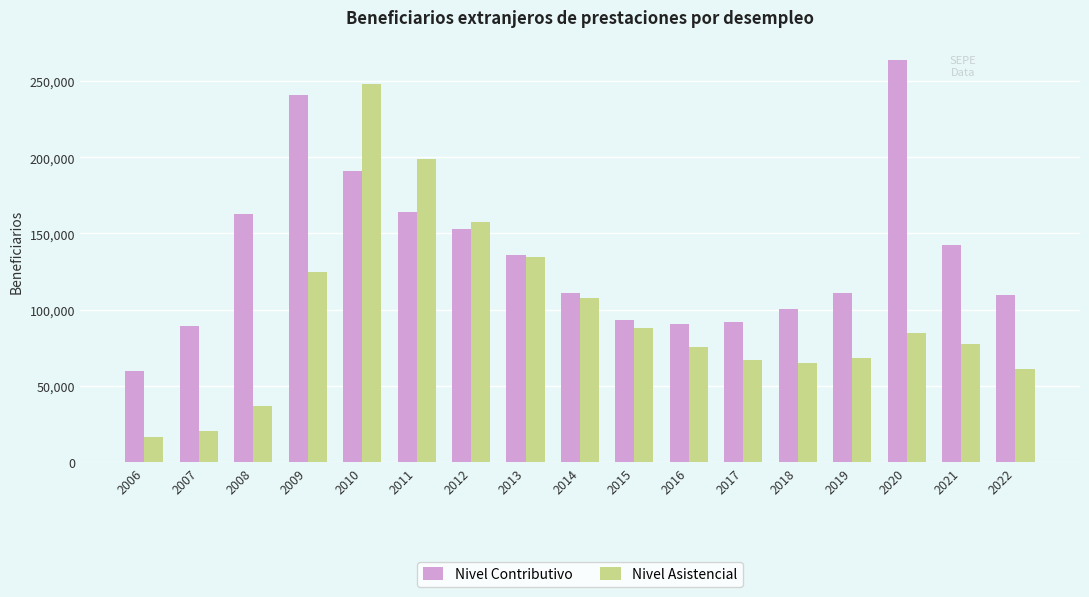

Which series has the largest total across all categories?

Nivel Contributivo